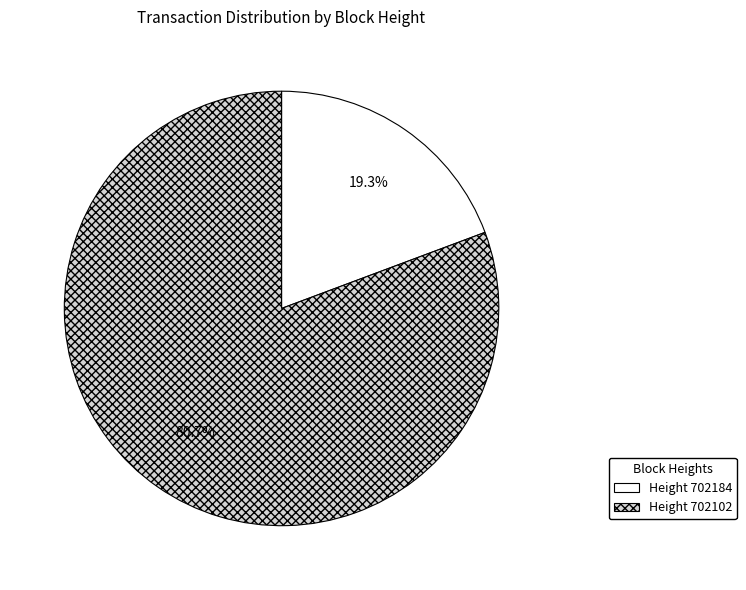

Is there a majority slice in this chart?

Yes